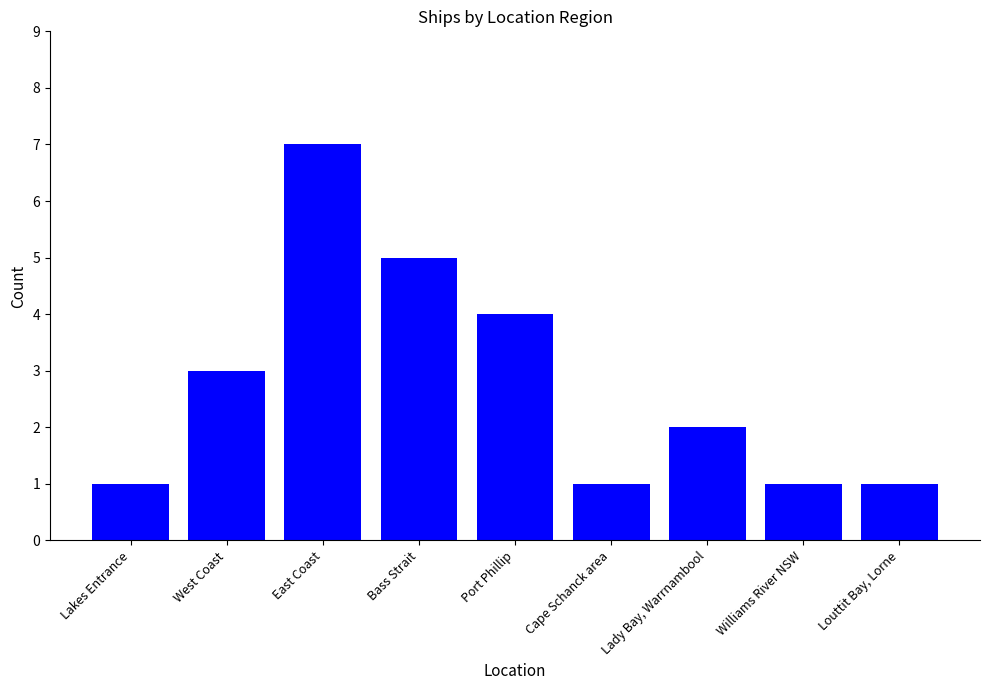

What is the sum of the values at Louttit Bay, Lorne and Lady Bay, Warrnambool?

3